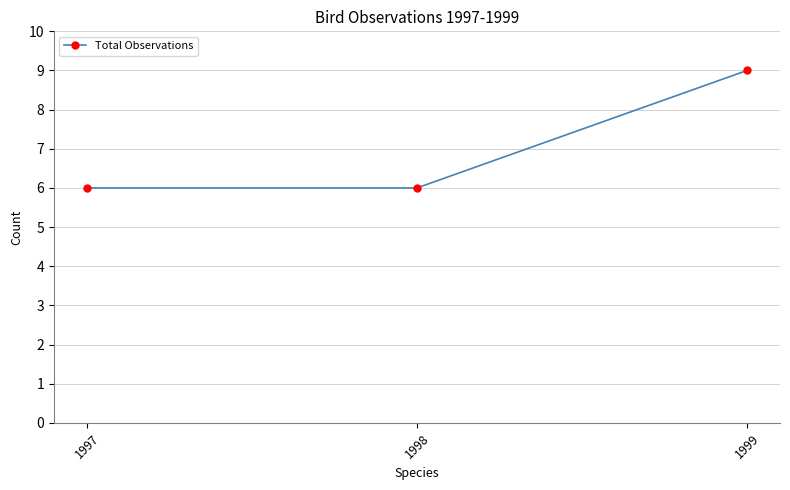

Is it true that the value at 1997 is 9?

False